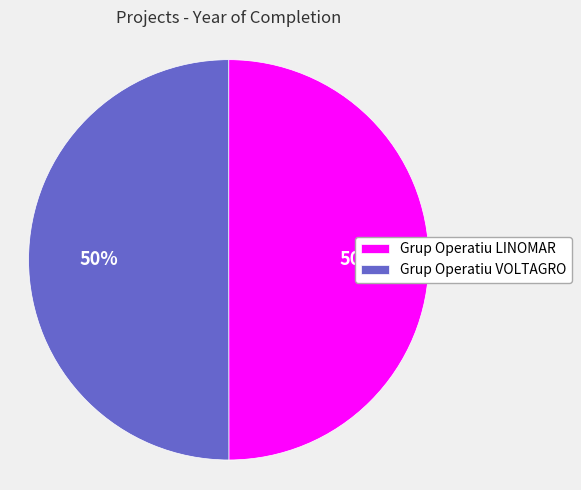

Count the number of slices in the pie.

2